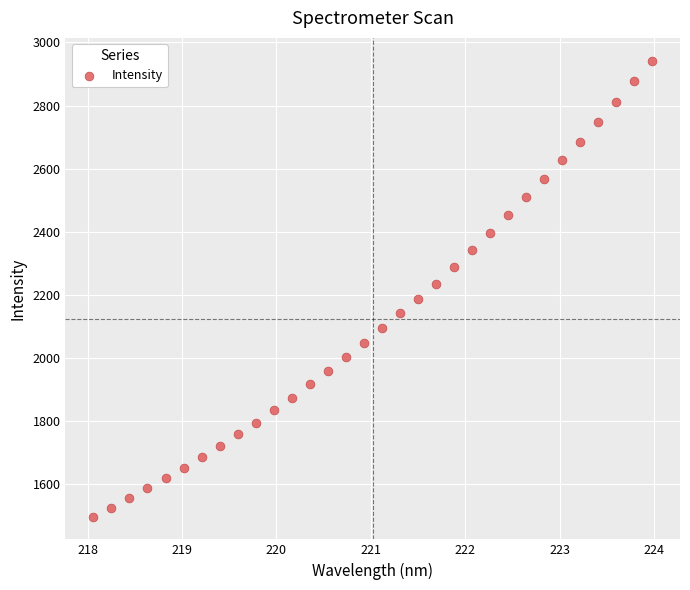

What is the range of Y values (max minus min)?

1443.8